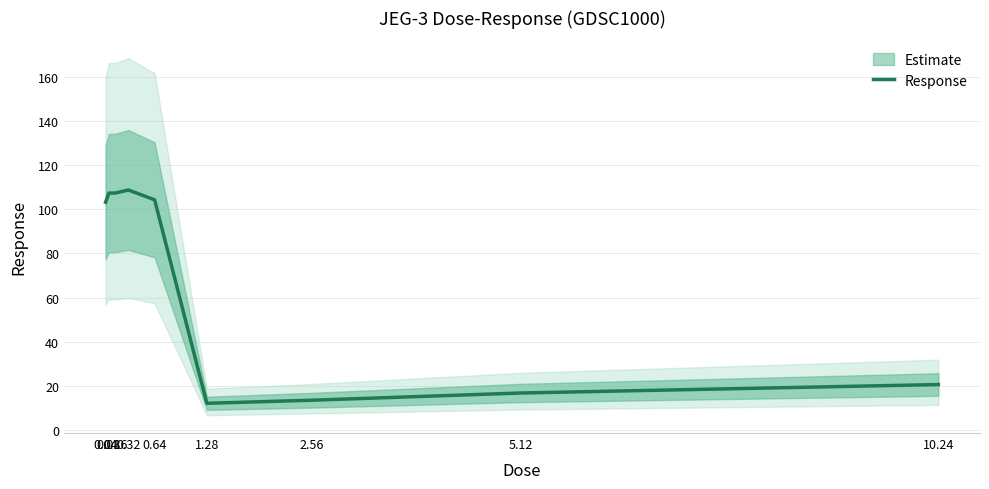

Between 0.32 and 0.04, which is larger?

0.32